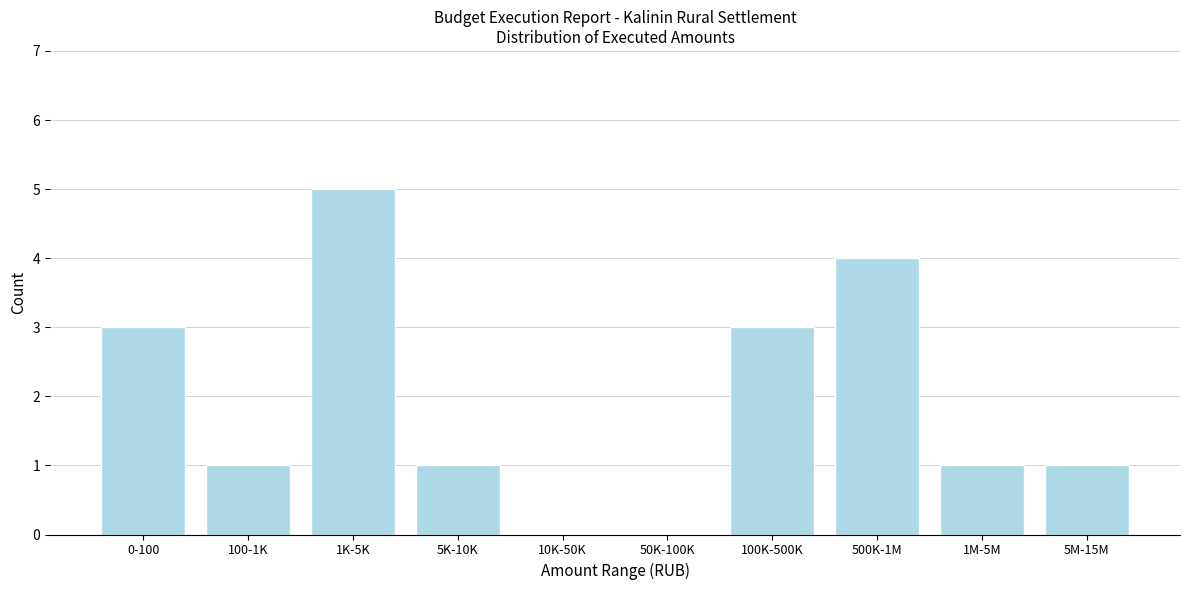

Reading left to right, what are all the values shown in this chart?

0-100=3	100-1K=1	1K-5K=5	5K-10K=1	10K-50K=0	50K-100K=0	100K-500K=3	500K-1M=4	1M-5M=1	5M-15M=1